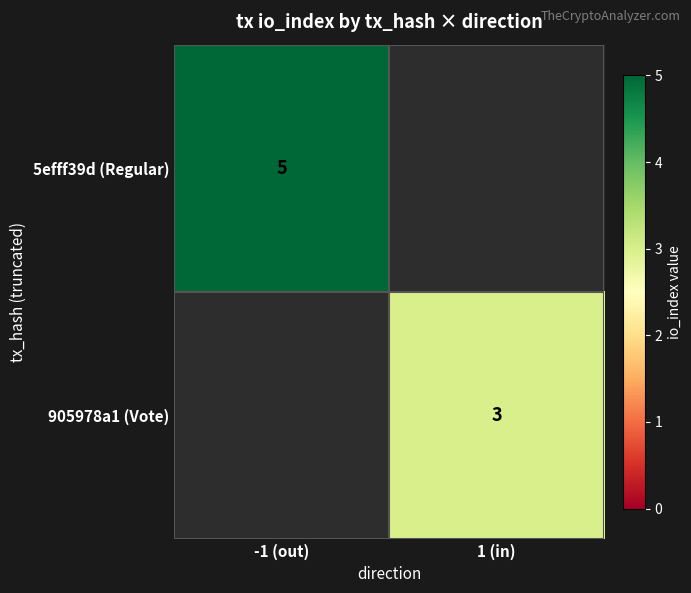

Is it true that 5efff39d (Regular) equals 5 at -1 (out)?

True